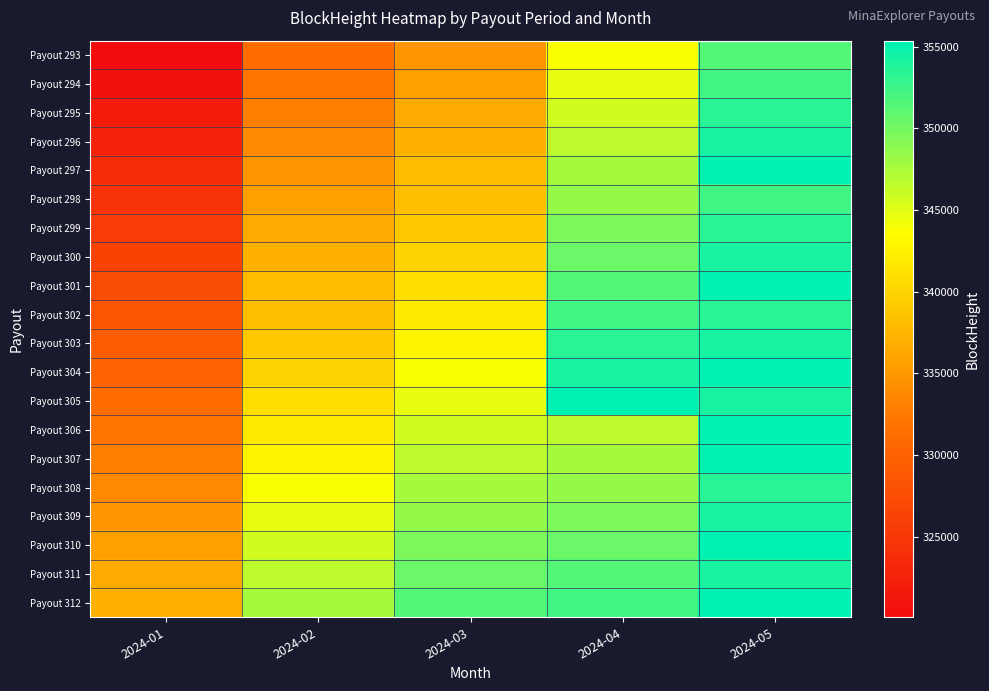

Which has a higher value, 2024-02 or 2024-01?

2024-02